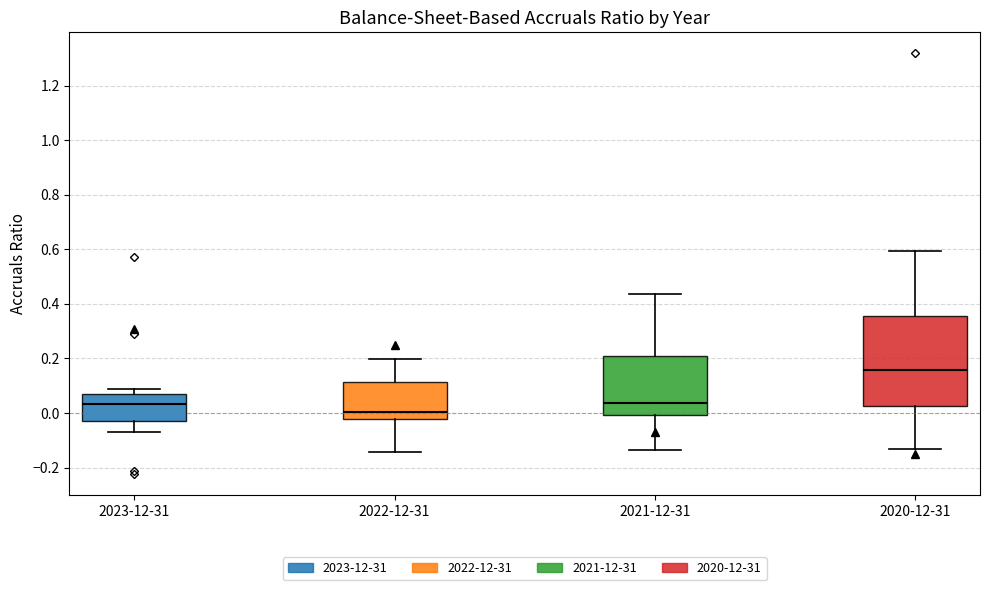

Reading left to right, transcribe this box plot: for each box, give where its median line is, the range the box spans, and where its two whiskers end, as read against the y-axis. The values are not printed on the chart, so give them approximately, as read against the axis.

2023-12-31: median 0.04, box -0.04 to 0.06, whiskers -0.08 to 0.08
2022-12-31: median 0.00, box -0.02 to 0.12, whiskers -0.14 to 0.20
2021-12-31: median 0.04, box 0.00 to 0.20, whiskers -0.14 to 0.44
2020-12-31: median 0.16, box 0.02 to 0.36, whiskers -0.14 to 0.60